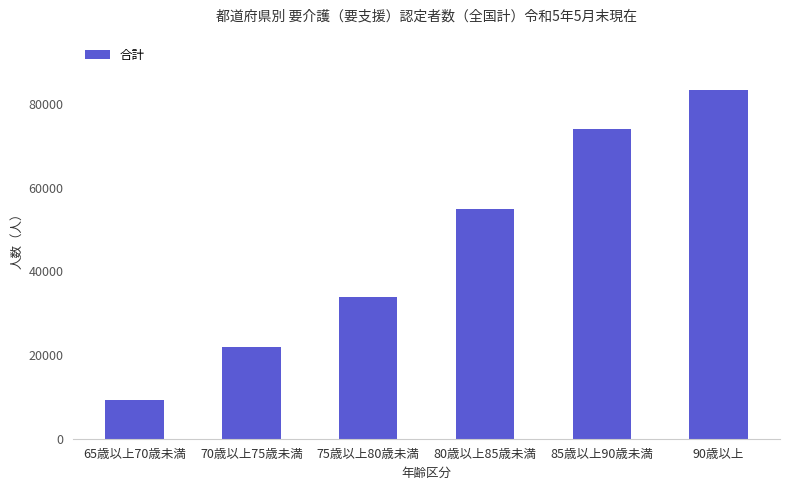

What is the greatest value displayed?

83335